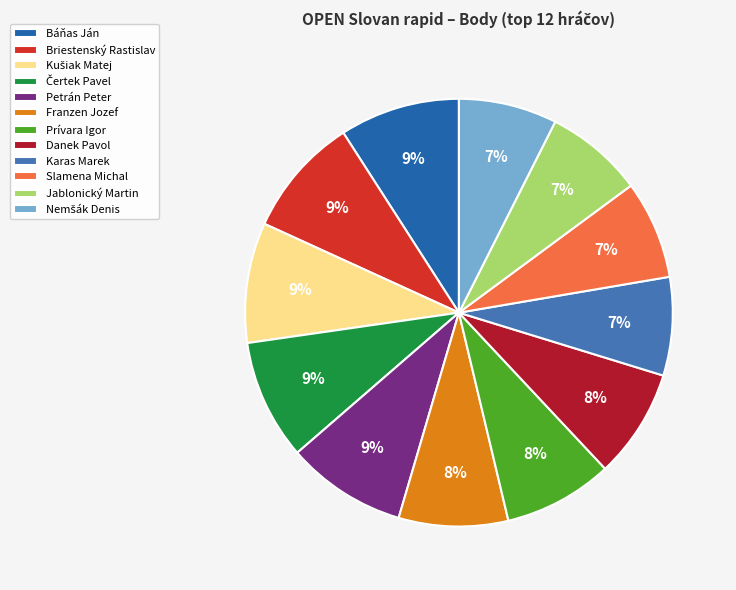

To the nearest percent, what percentage of the pie is Briestenský Rastislav?

9%